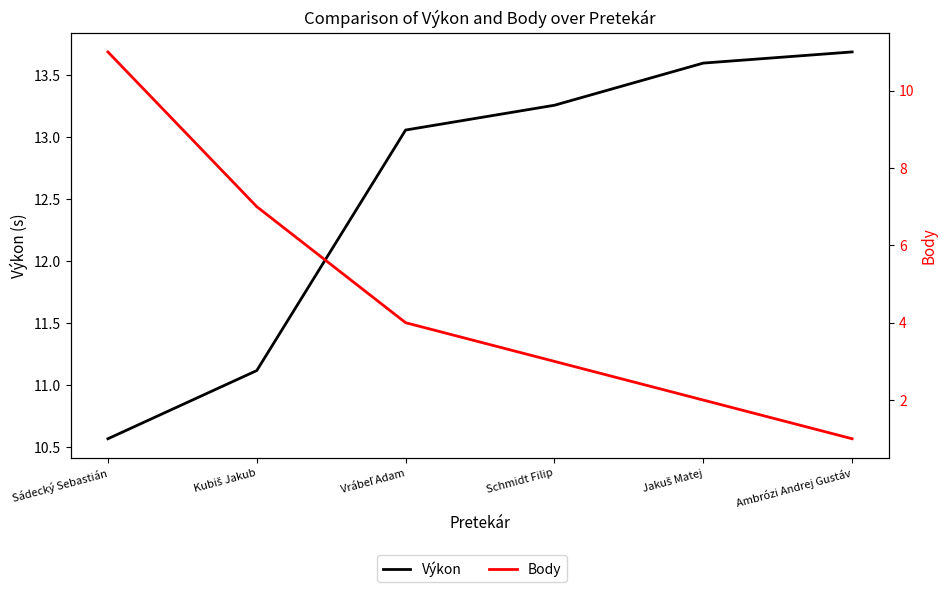

What is the sum of the Body values at Jakuš Matej and Sádecký Sebastián?

13.0